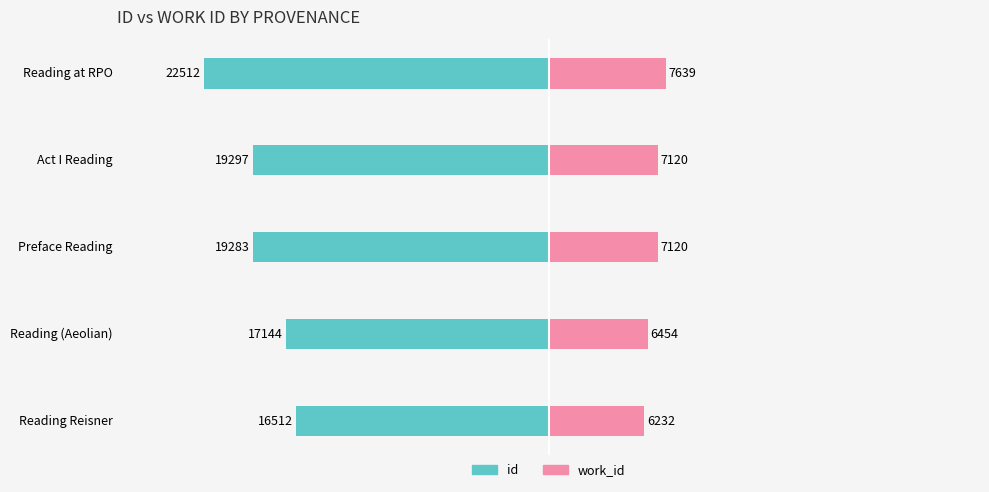

Reading left to right, list all the values displayed in this chart.

id: -16512	-17144	-19283	-19297	-22512
work_id: 6232	6454	7120	7120	7639